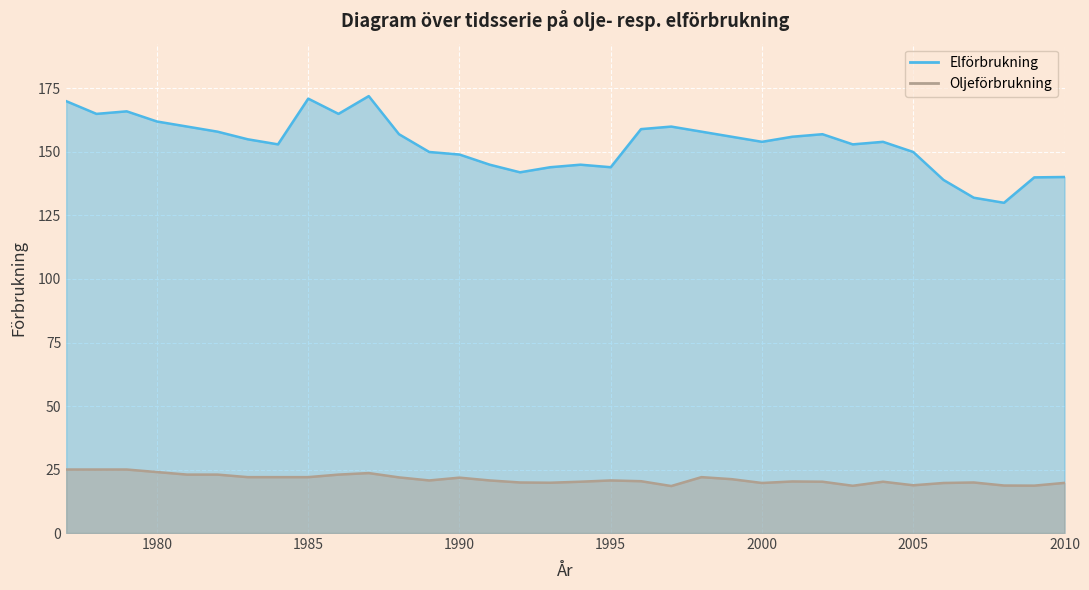

Is it true that Oljeförbrukning equals 19.9 at 1992?

True